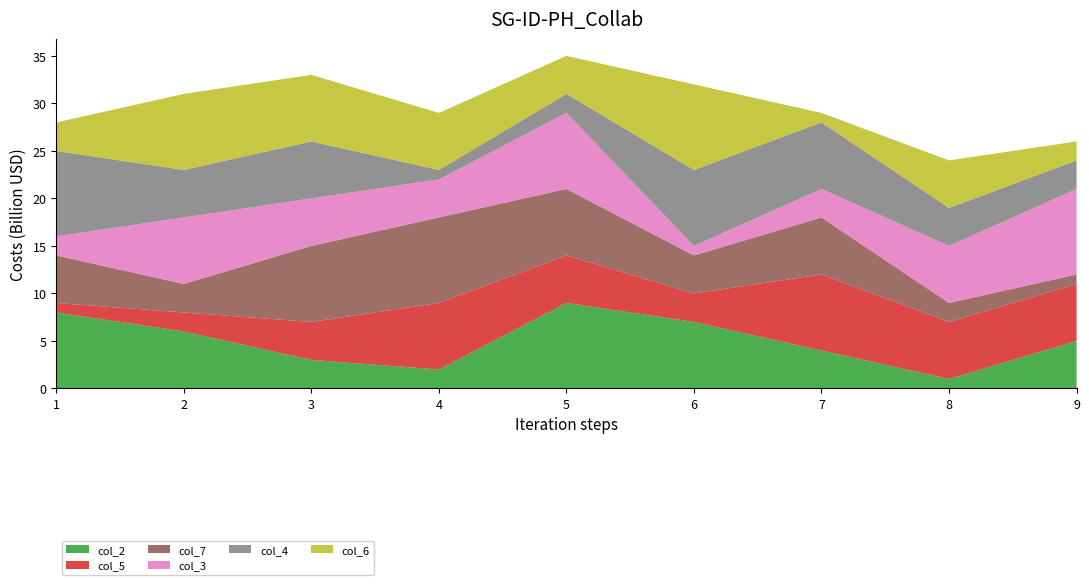

Reading left to right, list all the values displayed in this chart.

col_2: 8	6	3	2	9	7	4	1	5
col_5: 1	2	4	7	5	3	8	6	6
col_7: 5	3	8	9	7	4	6	2	1
col_3: 2	7	5	4	8	1	3	6	9
col_4: 9	5	6	1	2	8	7	4	3
col_6: 3	8	7	6	4	9	1	5	2